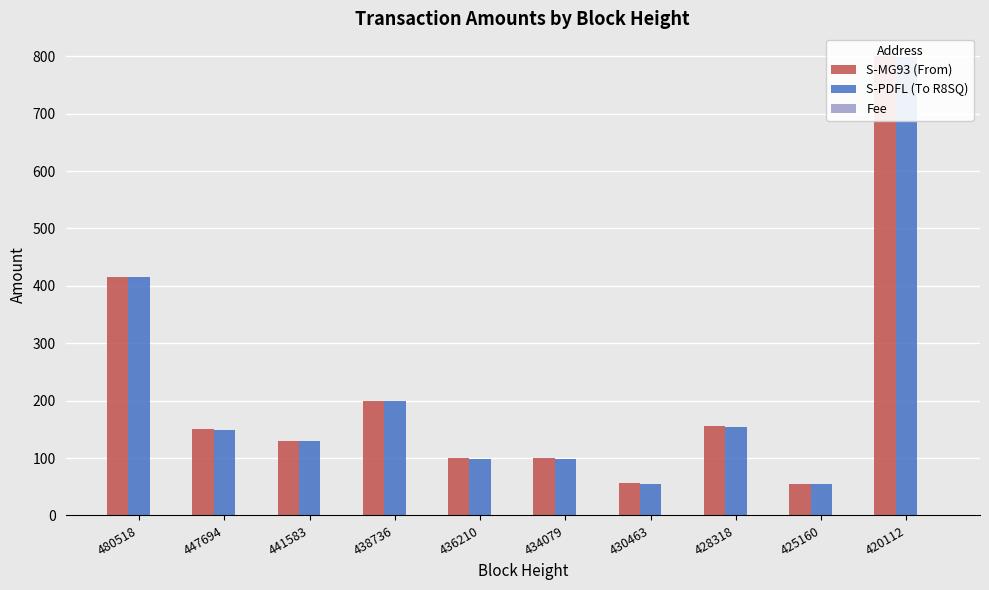

How many bars are there in each group?

3